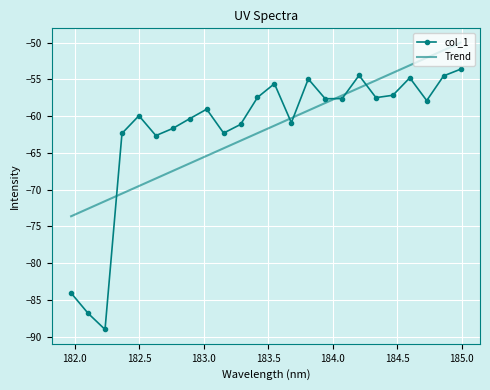

Which series has the largest range (max minus min)?

col_1